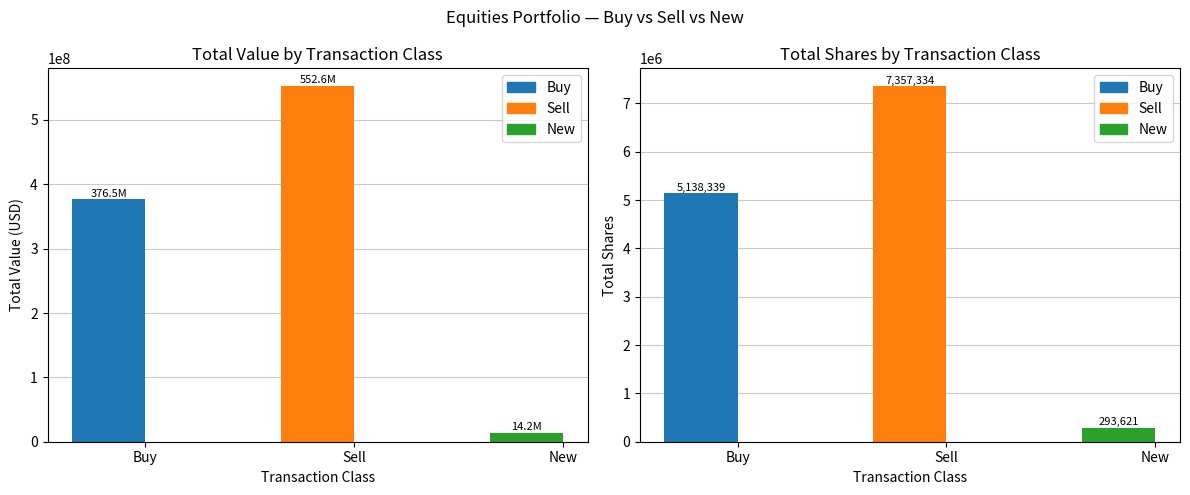

Which label corresponds to the largest value in the chart?

Sell